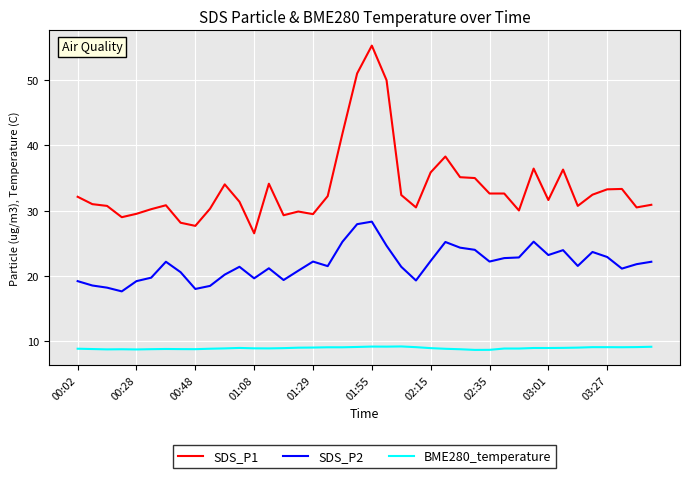

True or false: BME280_temperature and SDS_P2 intersect in this chart.

False